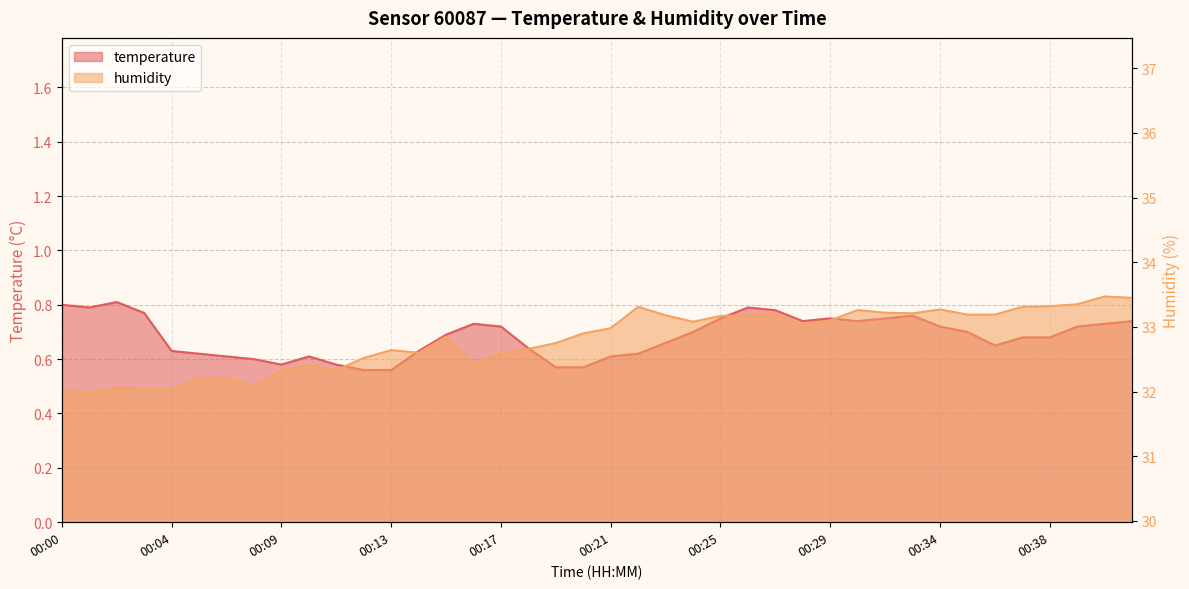

Reading right to left, transcribe all the data shown in this chart.

temperature: 00:41=0.7	00:40=0.7	00:39=0.7	00:38=0.7	00:37=0.7	00:36=0.7	00:35=0.7	00:34=0.7	00:33=0.8	00:32=0.8	00:30=0.7	00:29=0.8	00:28=0.7	00:27=0.8	00:26=0.8	00:25=0.8	00:24=0.7	00:23=0.7	00:22=0.6	00:21=0.6	00:20=0.6	00:19=0.6	00:18=0.6	00:17=0.7	00:16=0.7	00:15=0.7	00:14=0.6	00:13=0.6	00:12=0.6	00:11=0.6	00:10=0.6	00:09=0.6	00:07=0.6	00:06=0.6	00:05=0.6	00:04=0.6	00:03=0.8	00:02=0.8	00:01=0.8	00:00=0.8
humidity: 00:41=33.5	00:40=33.5	00:39=33.4	00:38=33.3	00:37=33.3	00:36=33.2	00:35=33.2	00:34=33.3	00:33=33.2	00:32=33.2	00:30=33.3	00:29=33.1	00:28=33.0	00:27=33.2	00:26=33.2	00:25=33.2	00:24=33.1	00:23=33.2	00:22=33.3	00:21=33.0	00:20=32.9	00:19=32.8	00:18=32.7	00:17=32.6	00:16=32.4	00:15=32.9	00:14=32.6	00:13=32.6	00:12=32.5	00:11=32.3	00:10=32.4	00:09=32.3	00:07=32.1	00:06=32.2	00:05=32.2	00:04=32.0	00:03=32.0	00:02=32.1	00:01=32.0	00:00=32.0